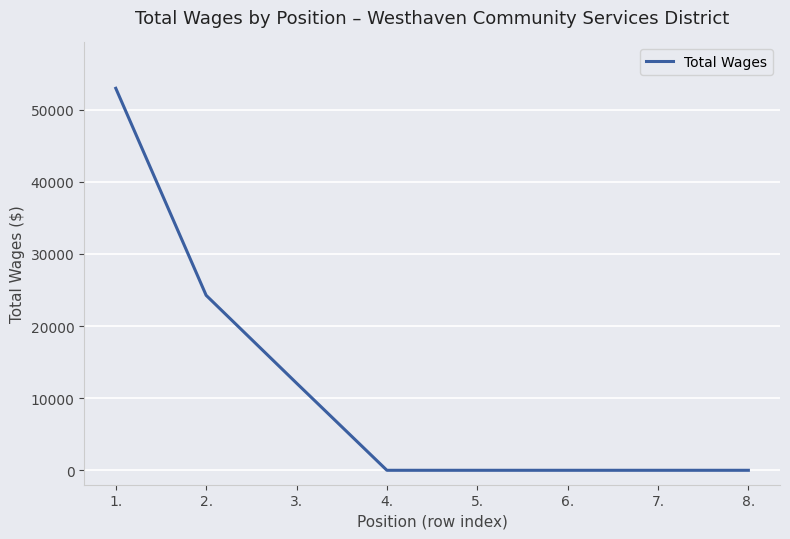

Between 8. and 3., which is larger?

3.